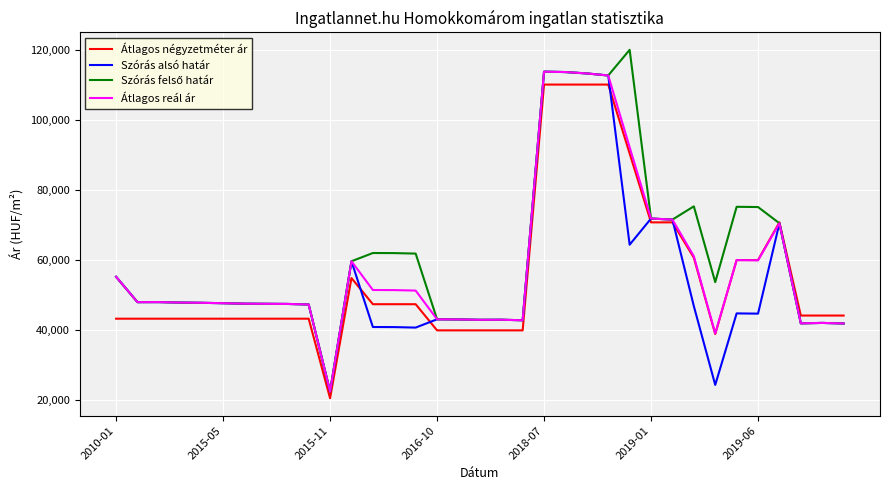

Does the chart have visible grid lines?

Yes